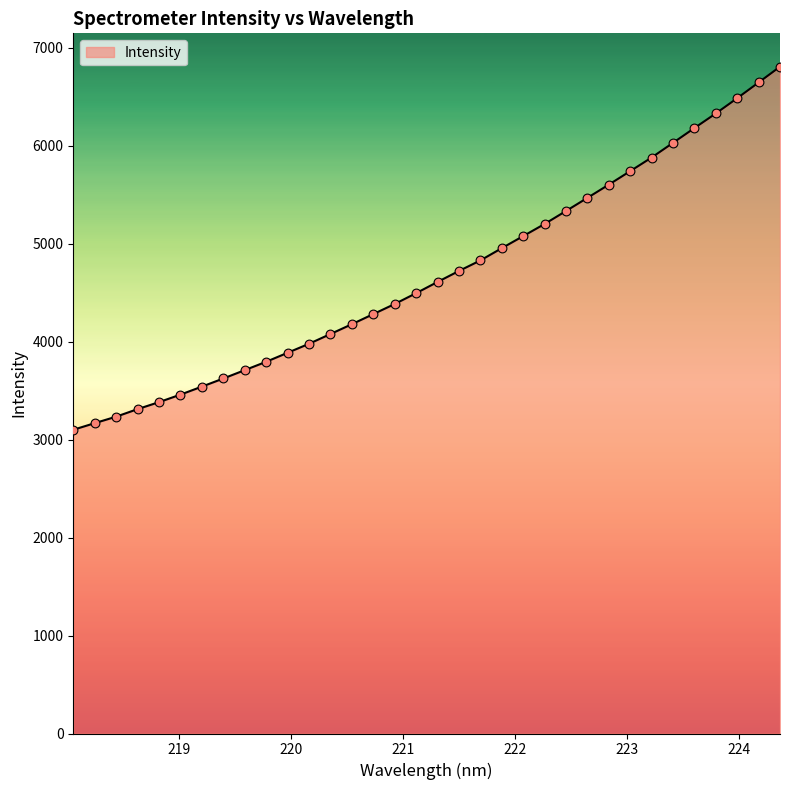

What is the maximum value shown in the chart?

6808.9